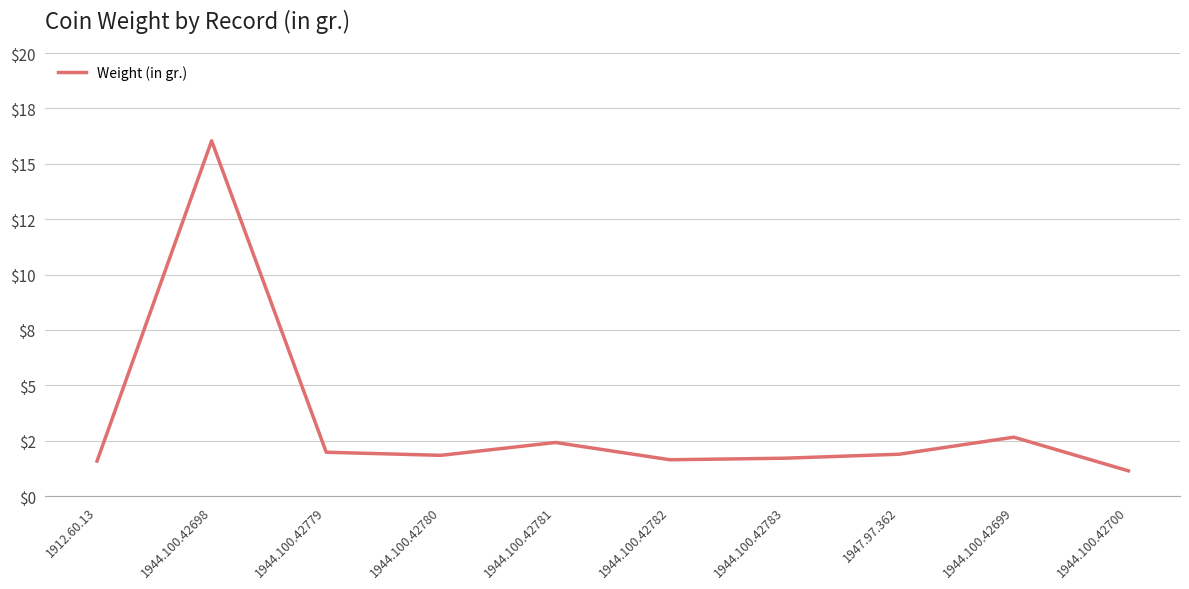

Does the chart have visible grid lines?

Yes